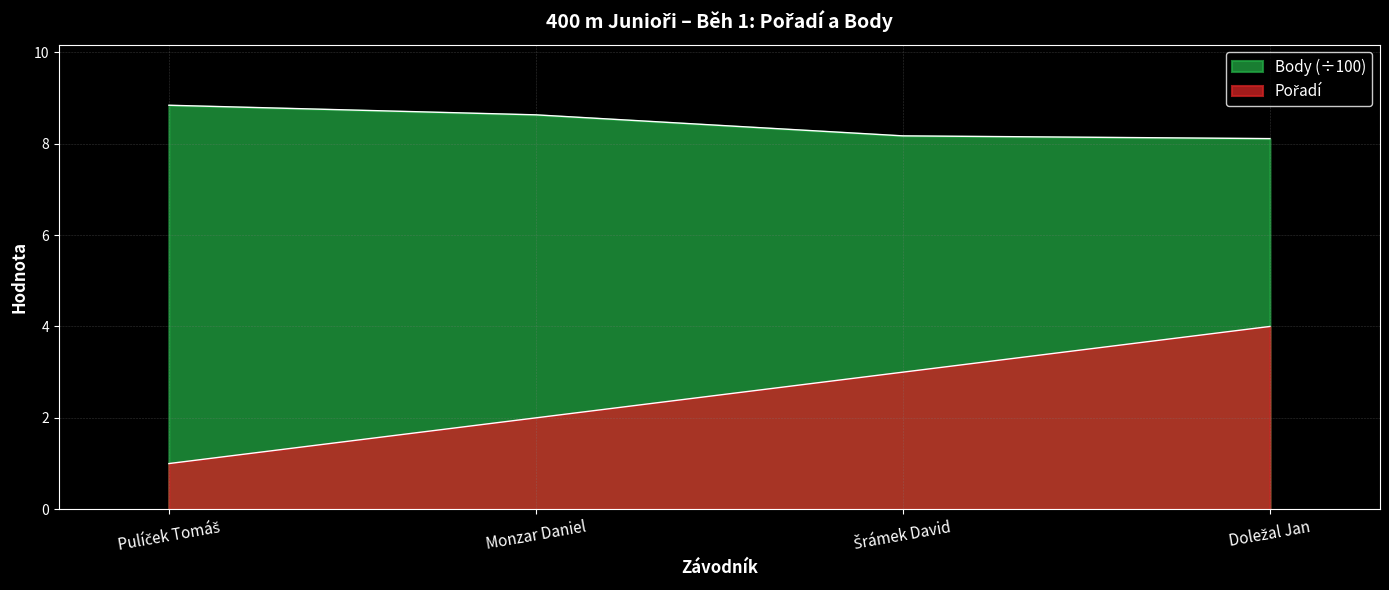

Reading left to right, extract all data points from this chart.

Pořadí: 1.0	2.0	3.0	4.0
Body: 8.8	8.6	8.2	8.1